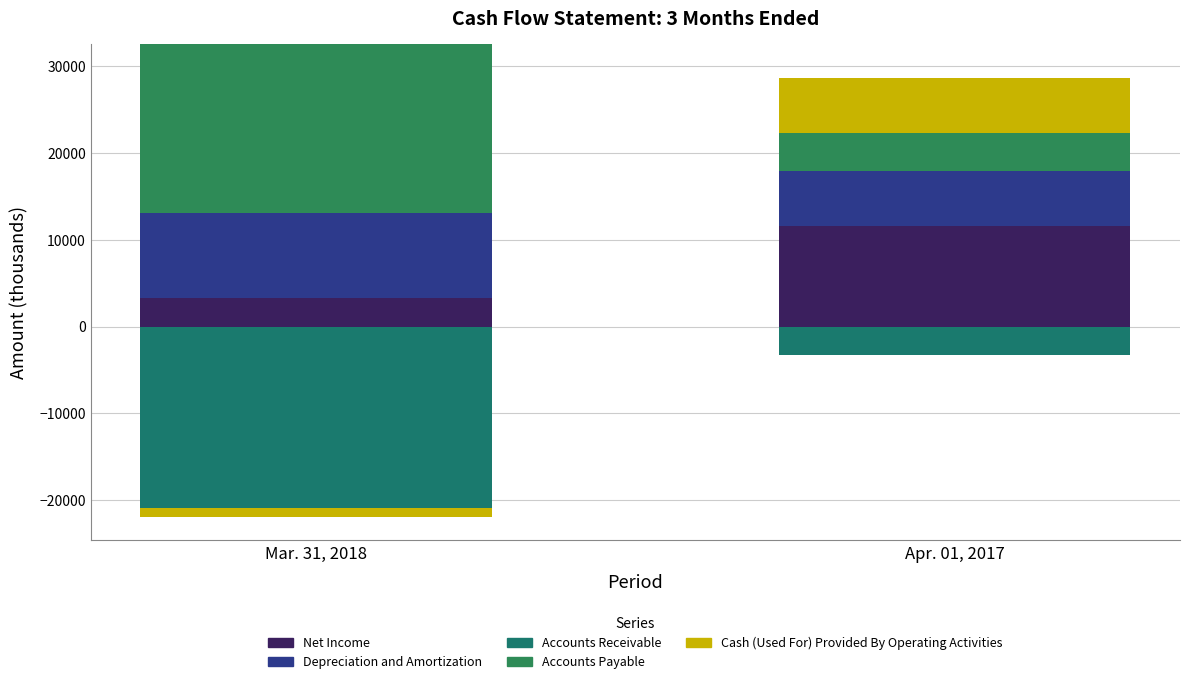

What is the label of the 1st bar from the left?

Mar. 31, 2018